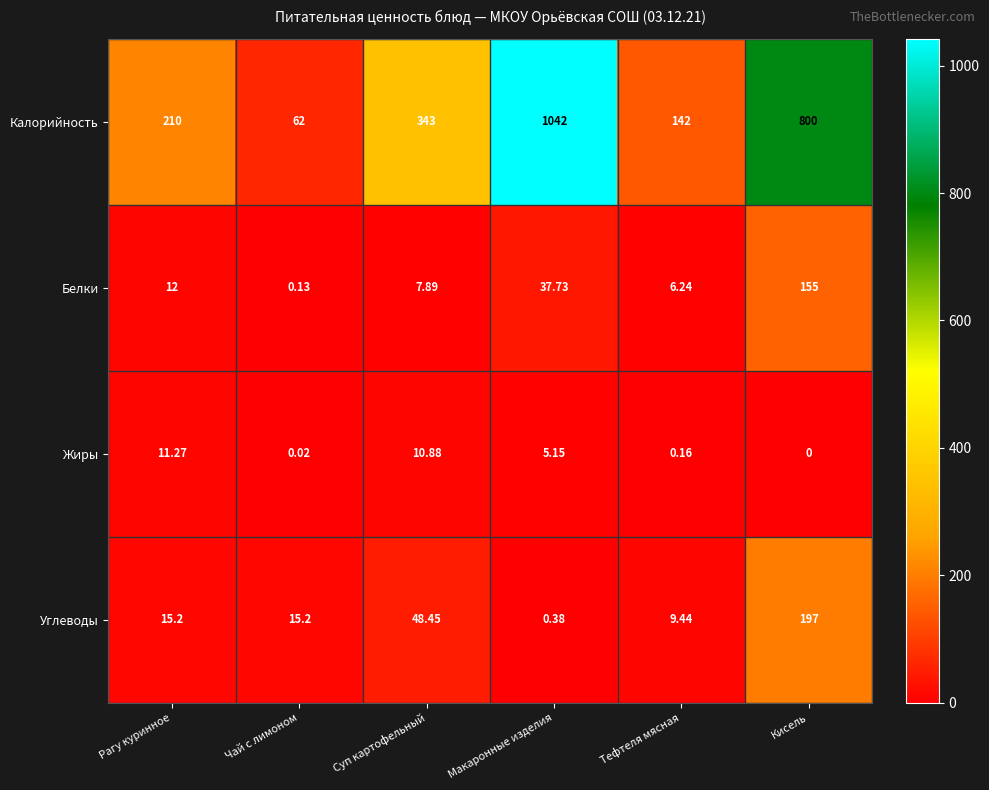

Which label corresponds to the largest value in the chart?

Макаронные изделия